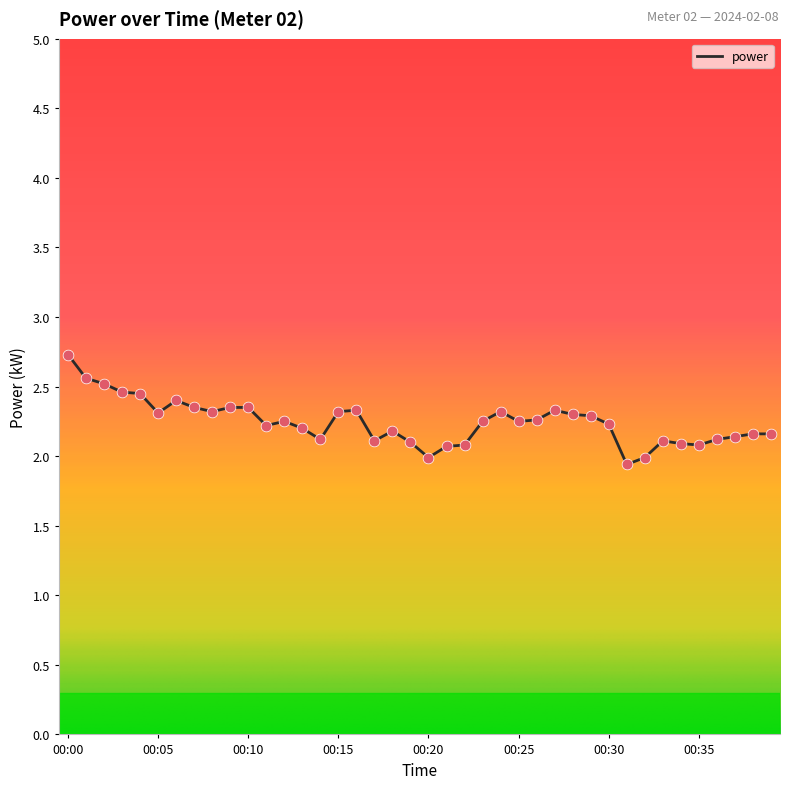

What is the difference between the maximum and minimum values?

0.8